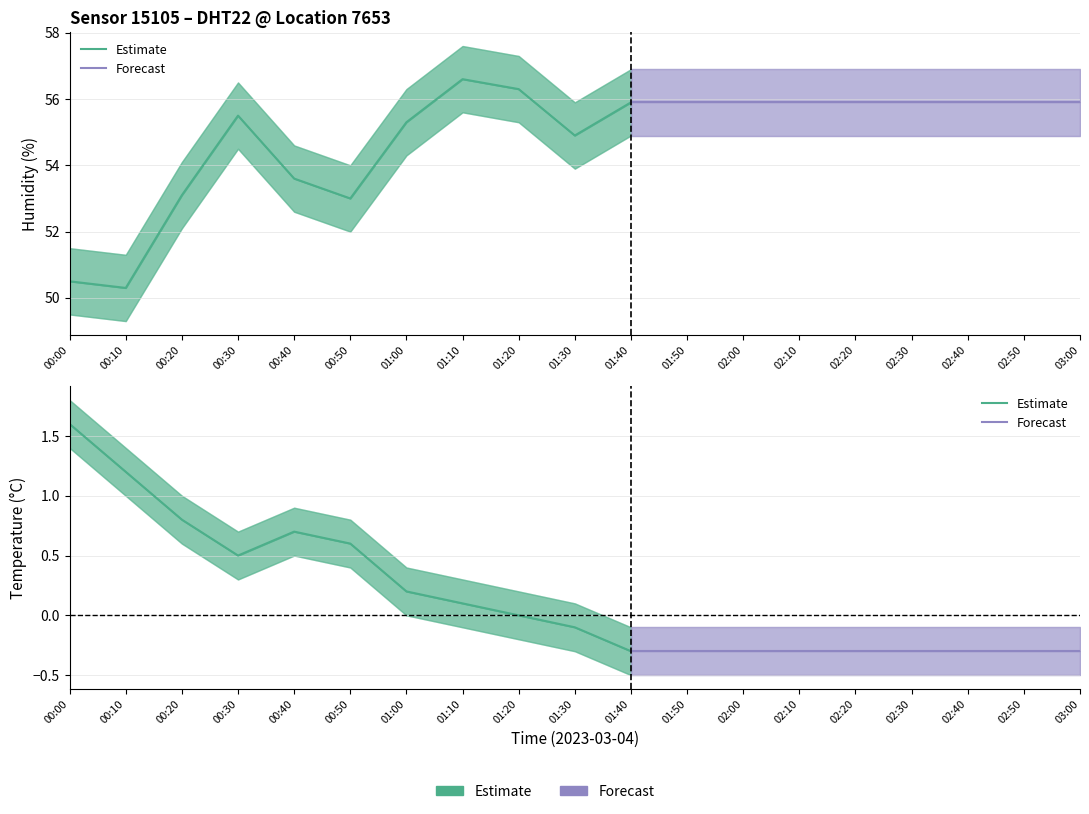

What is the label of the 18th point from the right?

00:10